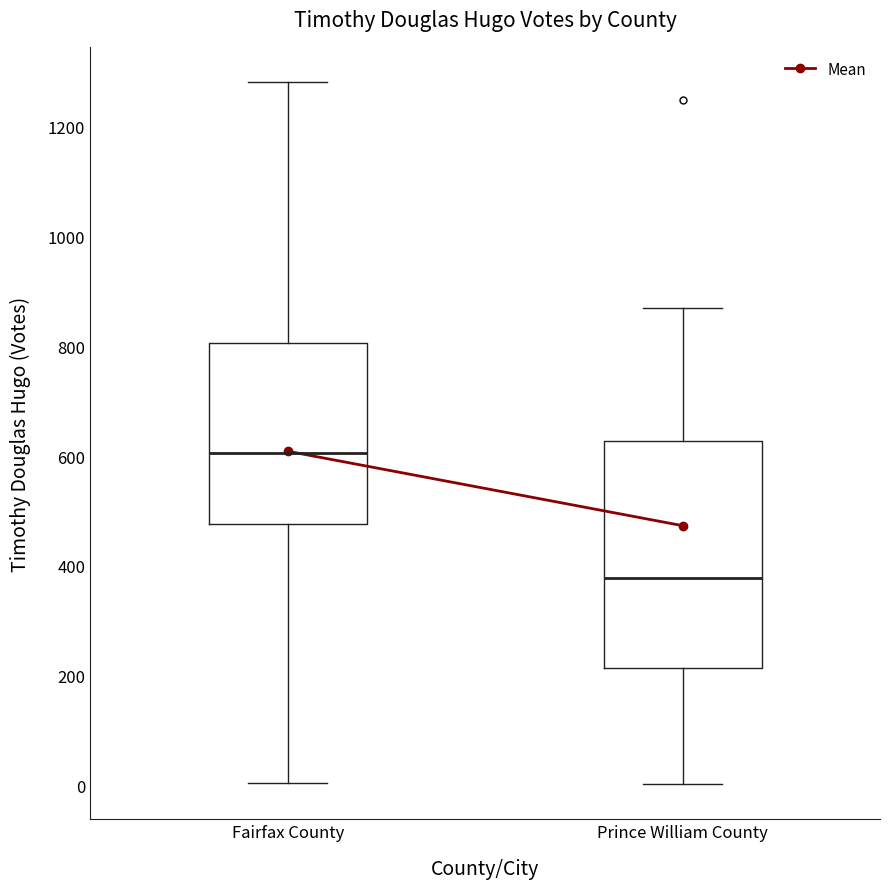

Which box has the lowest median line?

Prince William County